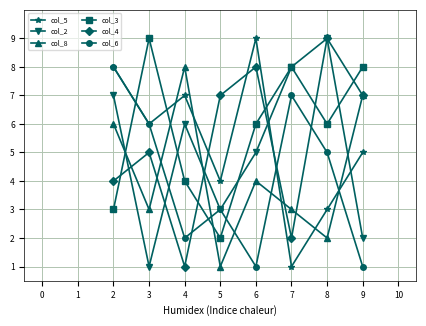

The value of col_3 at 6 is 6. True or false?

True